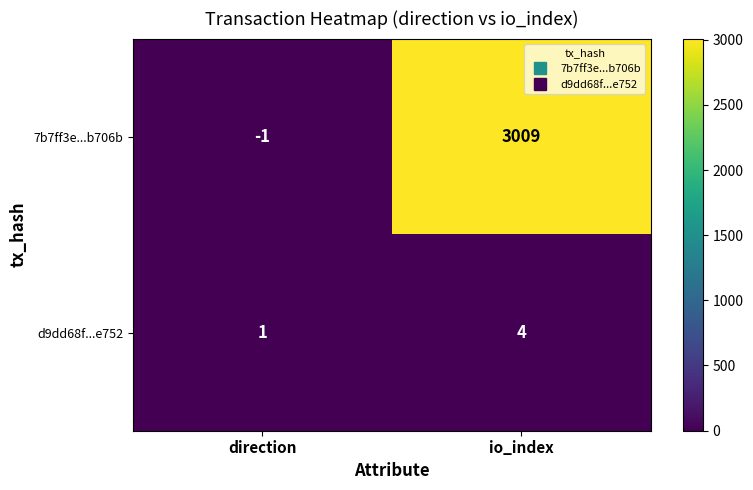

At which category is the sum across all series the highest?

io_index